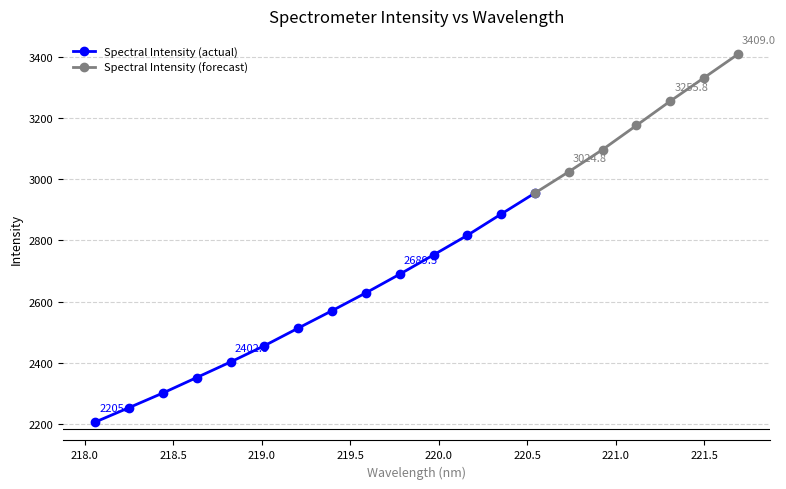

Which category has the highest value across all series?

221.6902